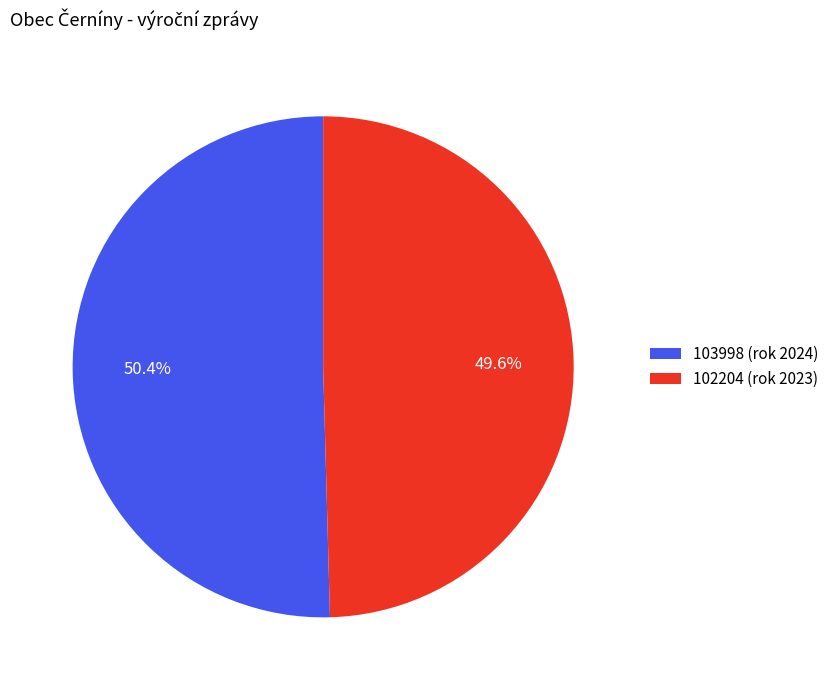

Which category has the smallest portion of the pie?

102204 (rok 2023)